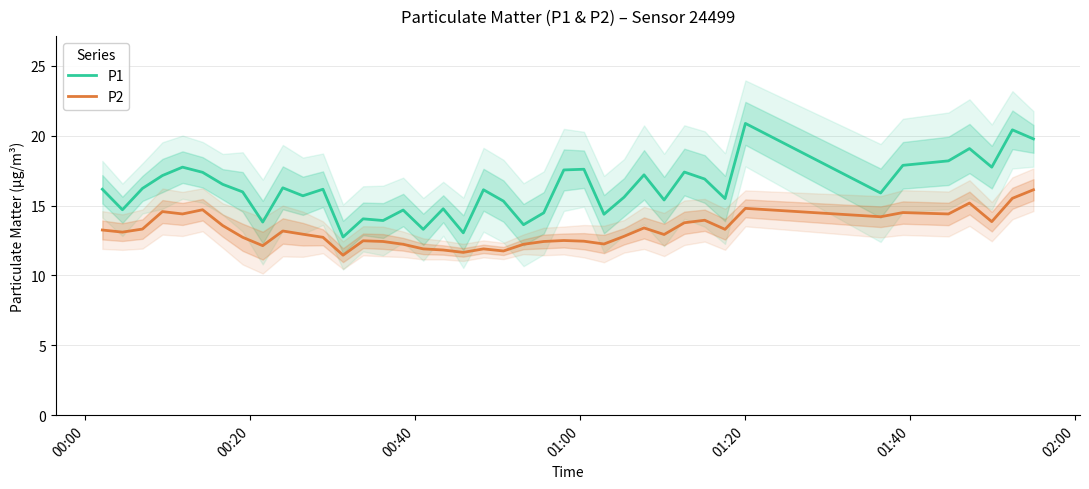

Count the number of categories in the chart.

40